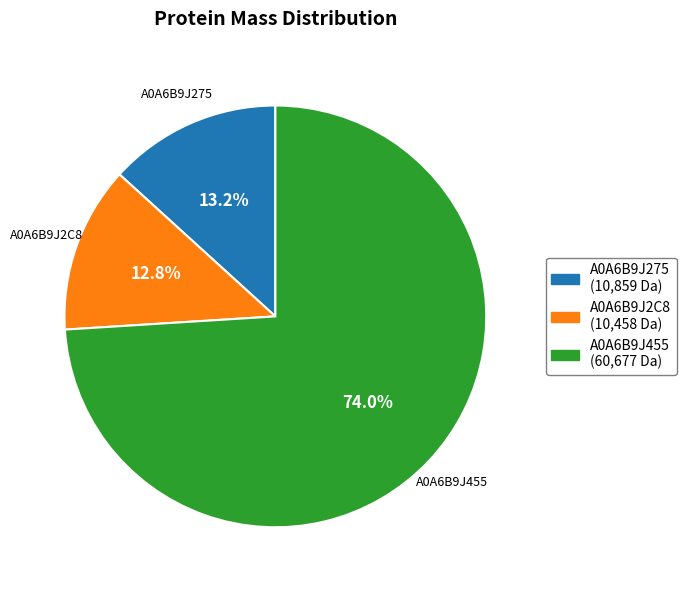

To the nearest percent, what is the combined percentage of A0A6B9J455 and A0A6B9J2C8?

87%